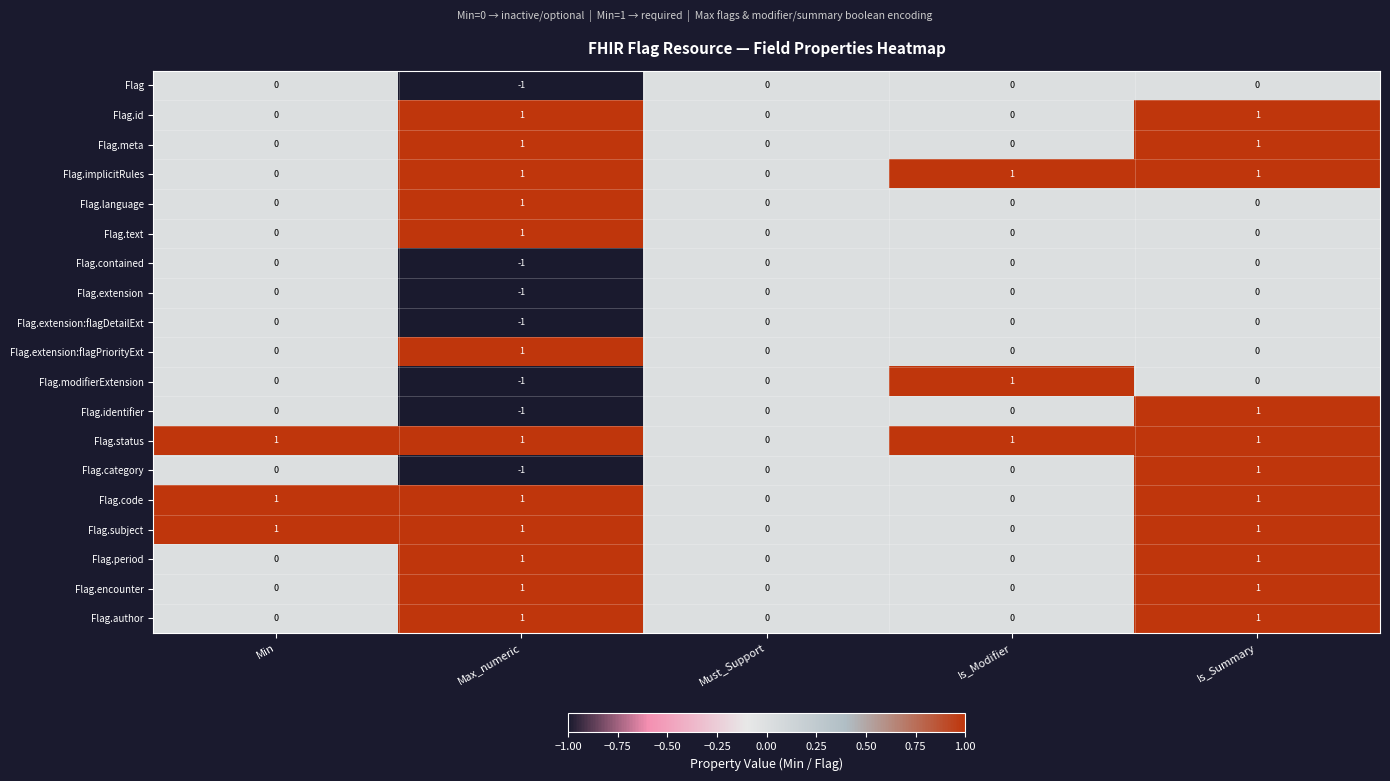

What is the total value across all series at Is_Summary?

11